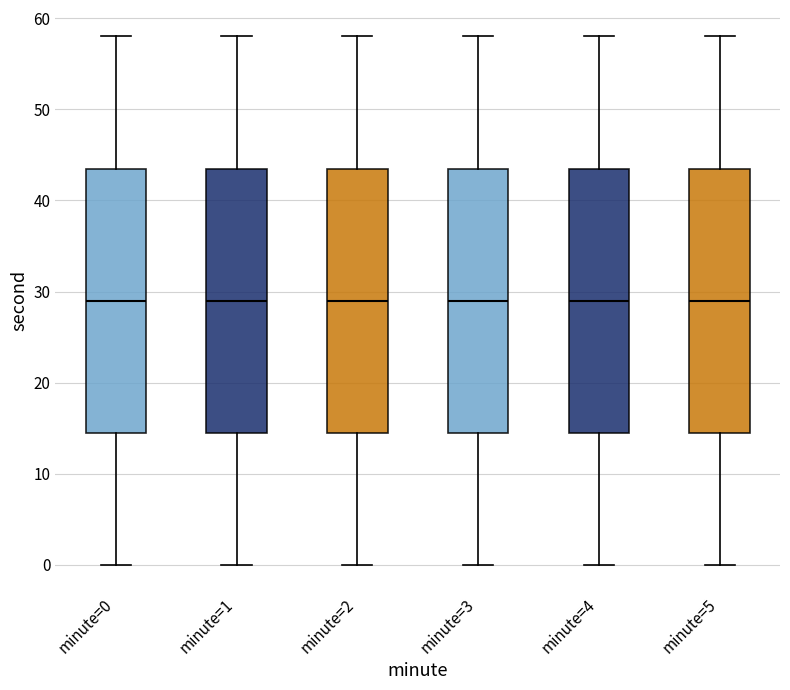

Where does the upper whisker of the box for minute=5 end on the y-axis? The values are not printed on the chart, so give them approximately, as read against the axis.

58